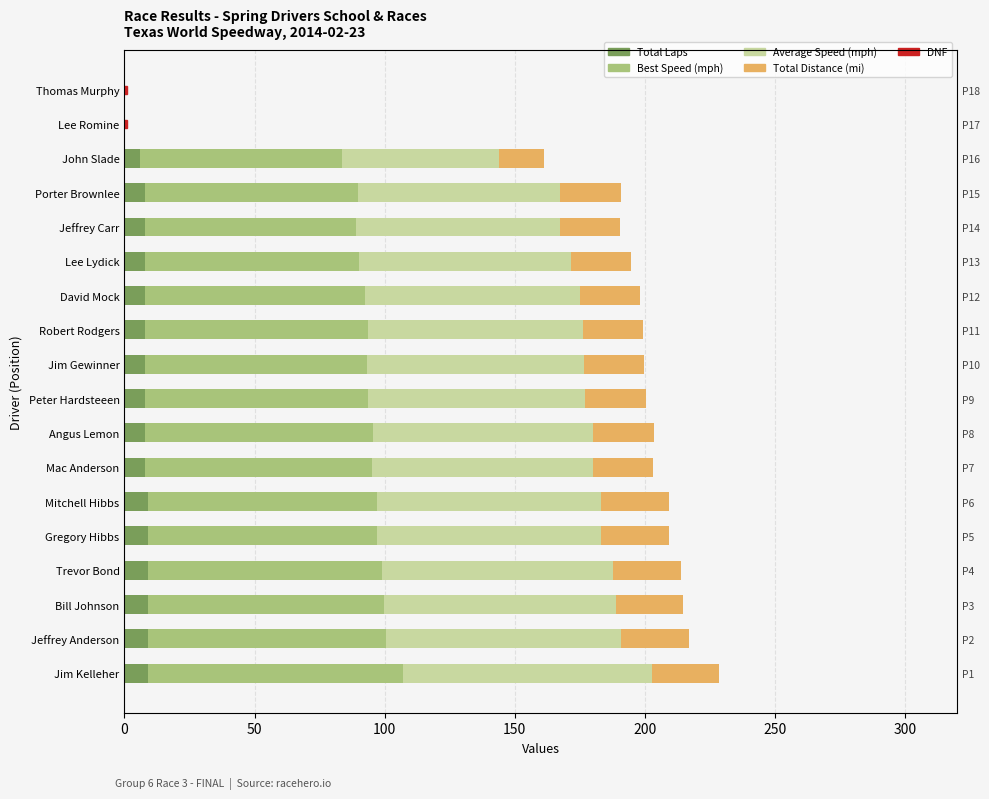

What is the sum of all Total Laps values?

132.0